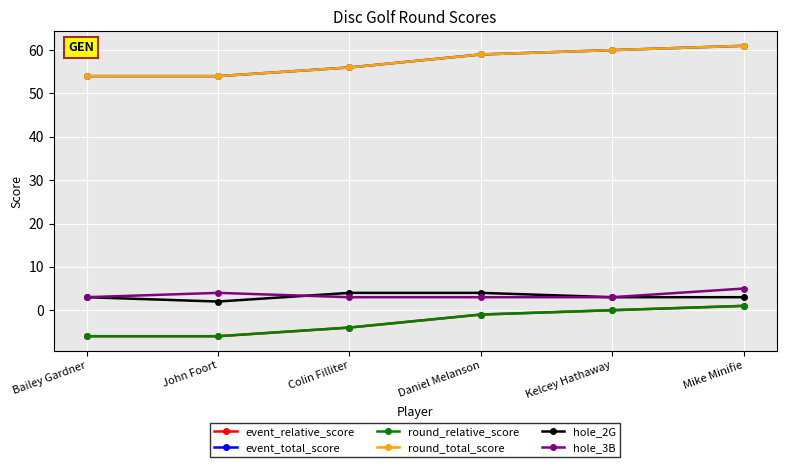

True or false: hole_3B and round_relative_score intersect in this chart.

False